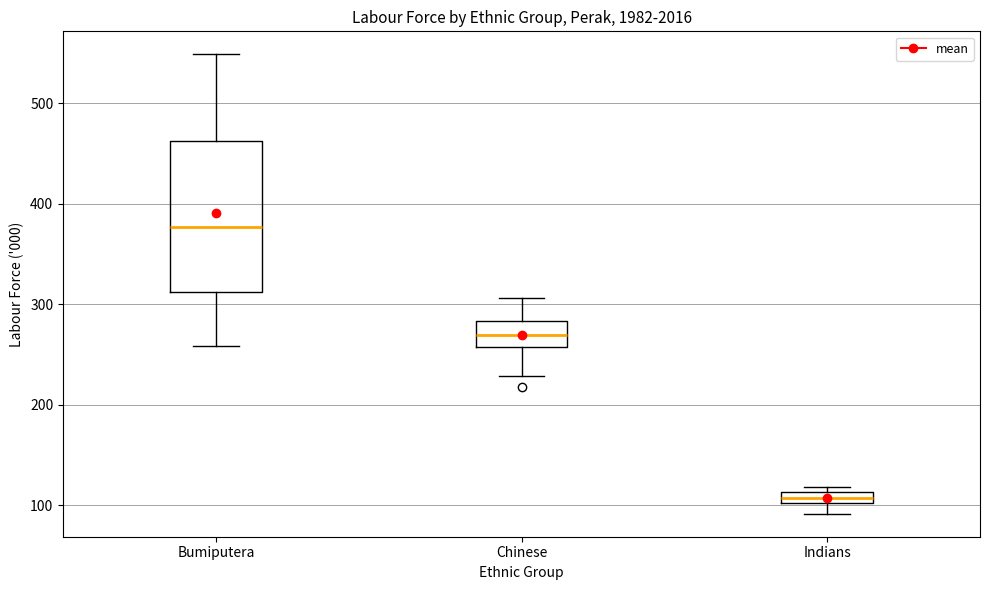

Which box's median line is the lowest?

Indians